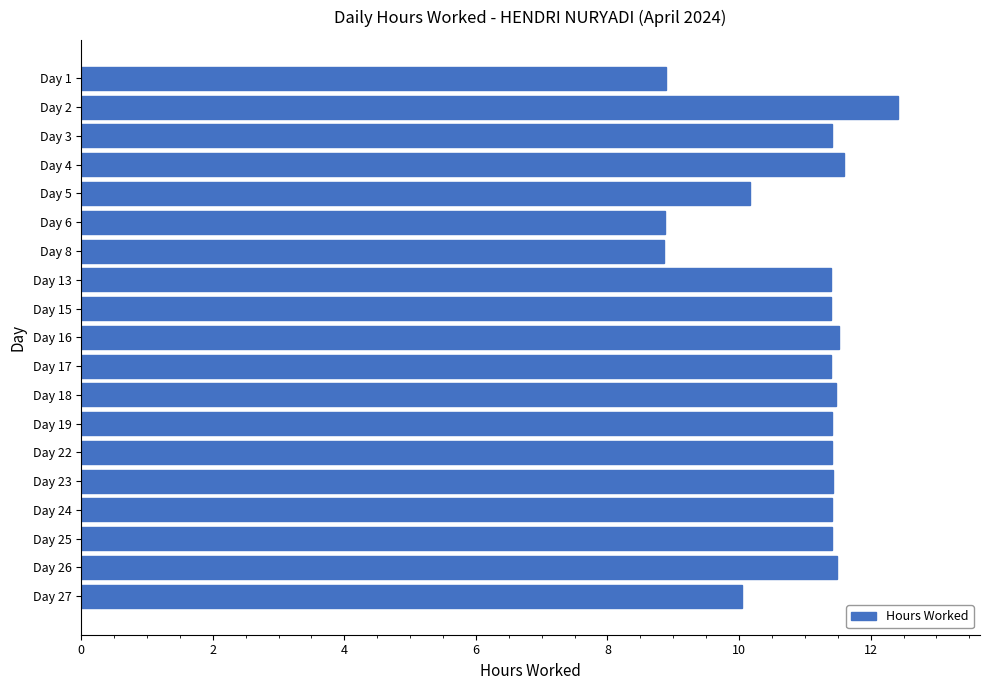

How many data points does each series have?

19